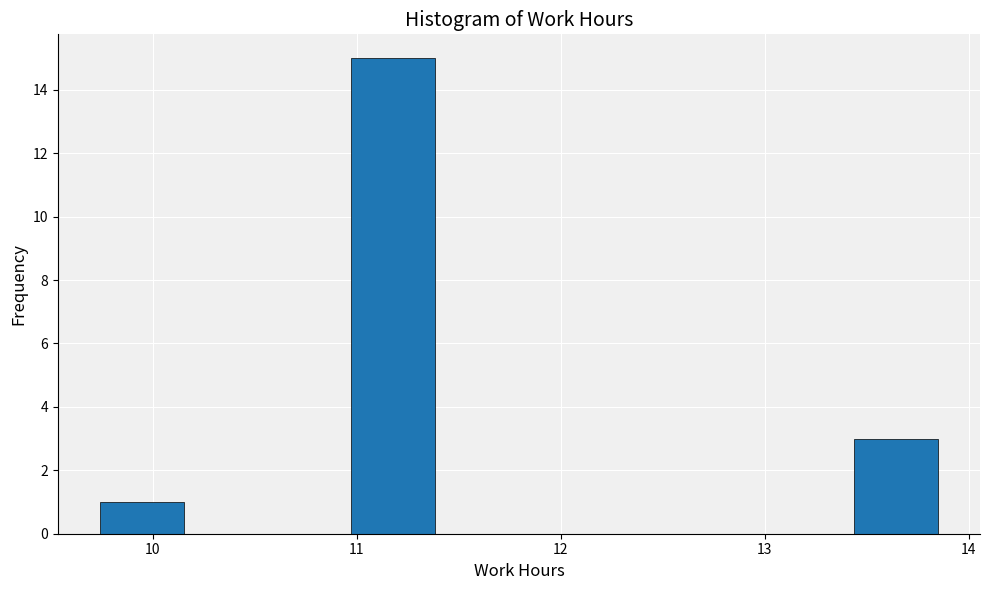

What is the height of the bar covering 11.0 to 11.4 on the x-axis? Neither the bar edges nor the heights are printed on the chart, so give them approximately, as read against the axes.

15